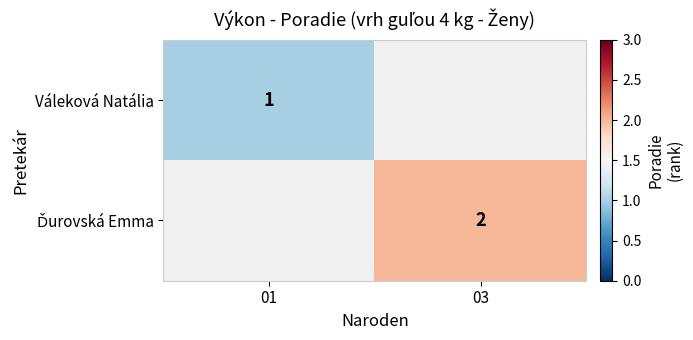

True or false: Váleková Natália has a value of 2 at 01.

False